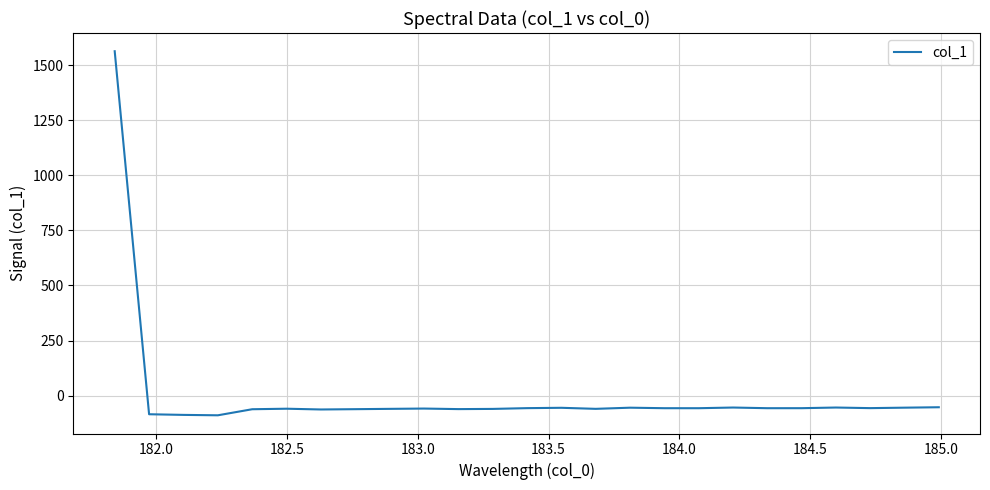

What is the minimum value shown in the chart?

-89.4